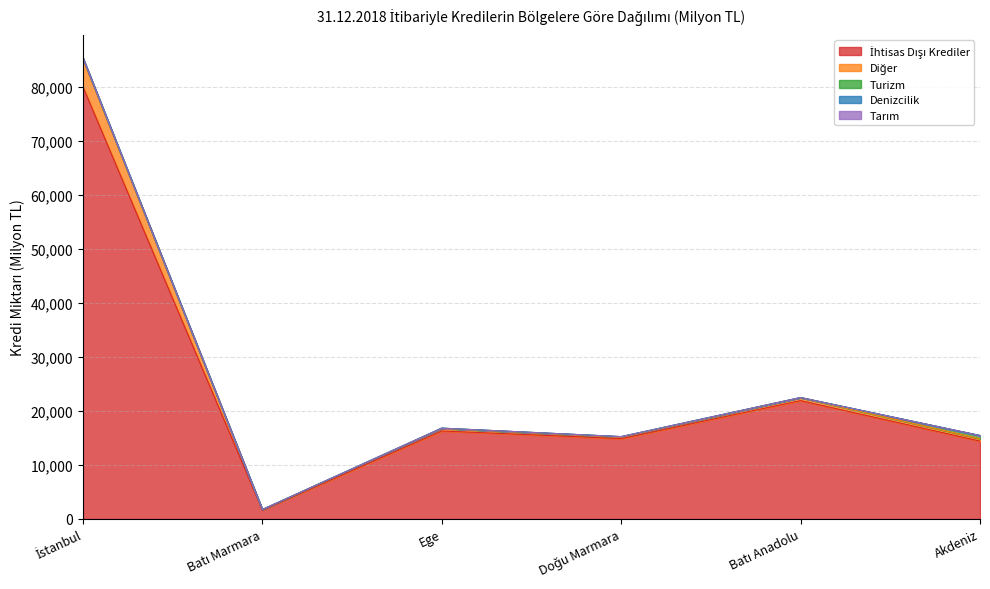

What is the value of the İhtisas Dışı Krediler point at the 1st from the left?

80037.0